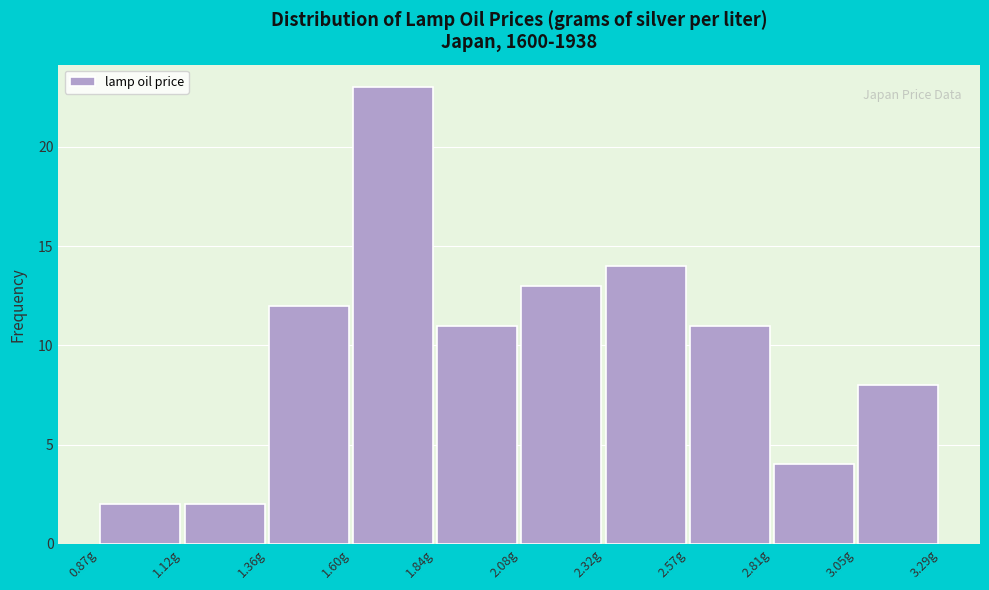

Which range on the x-axis has the tallest bar?

1.60 to 1.85